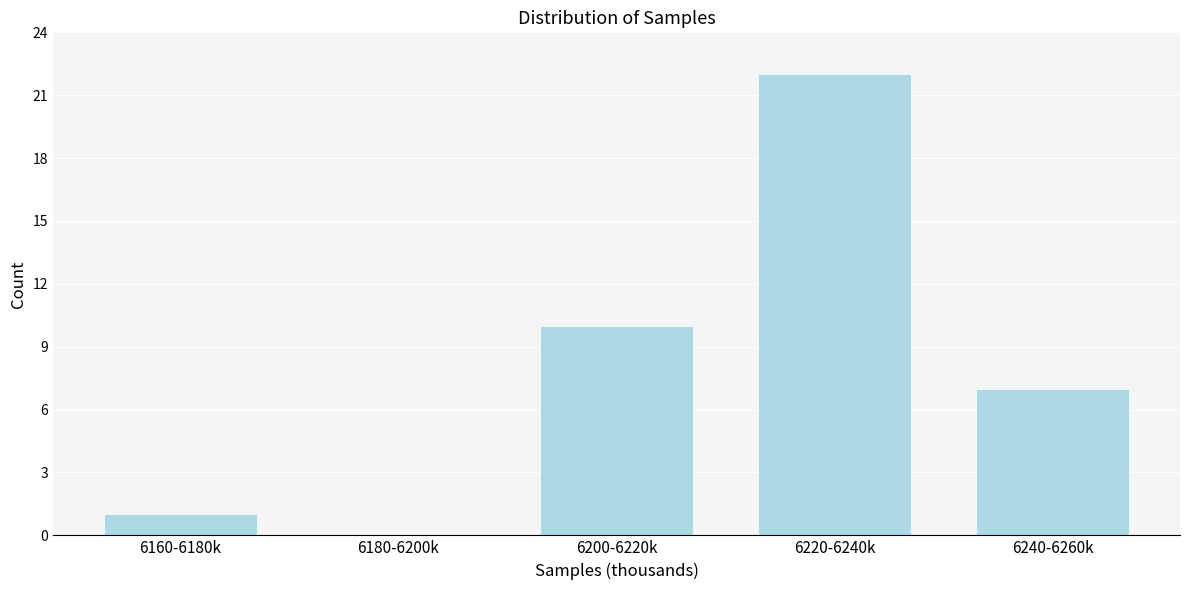

Reading left to right, what are all the values shown in this chart?

6160-6180k=1	6180-6200k=0	6200-6220k=10	6220-6240k=22	6240-6260k=7